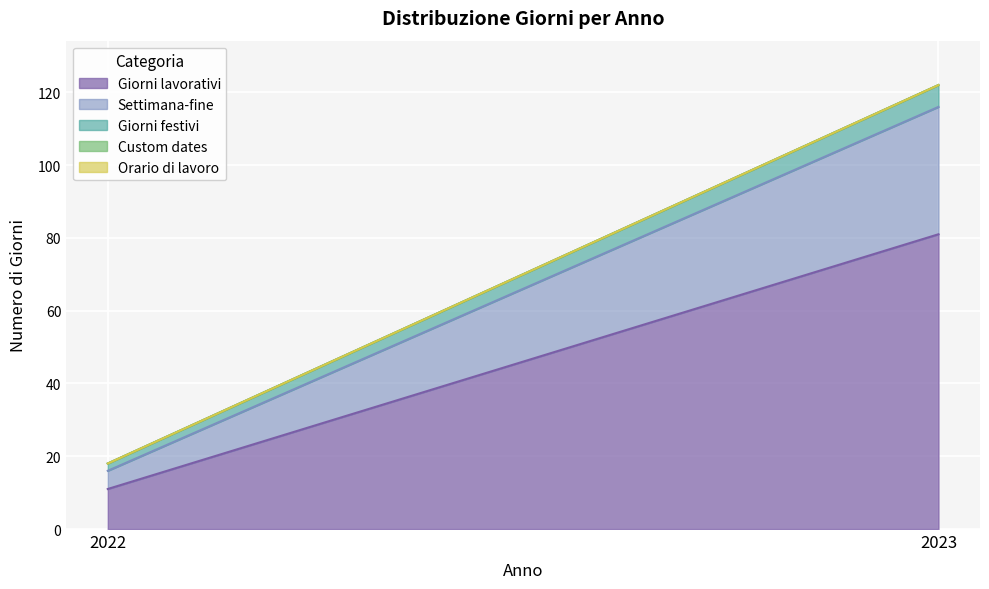

List the labels in order of Settimana-fine value, largest first.

2023, 2022